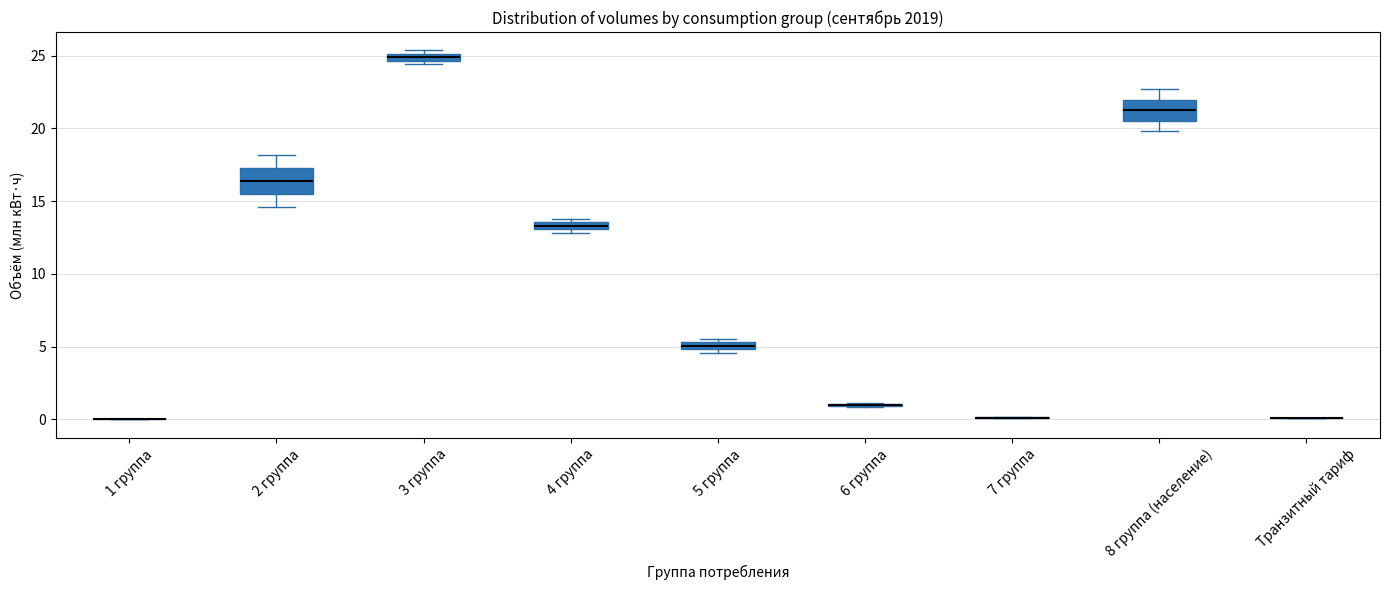

Where is the upper edge of the box for 3 группа on the y-axis? The values are not printed on the chart, so give them approximately, as read against the axis.

25.0